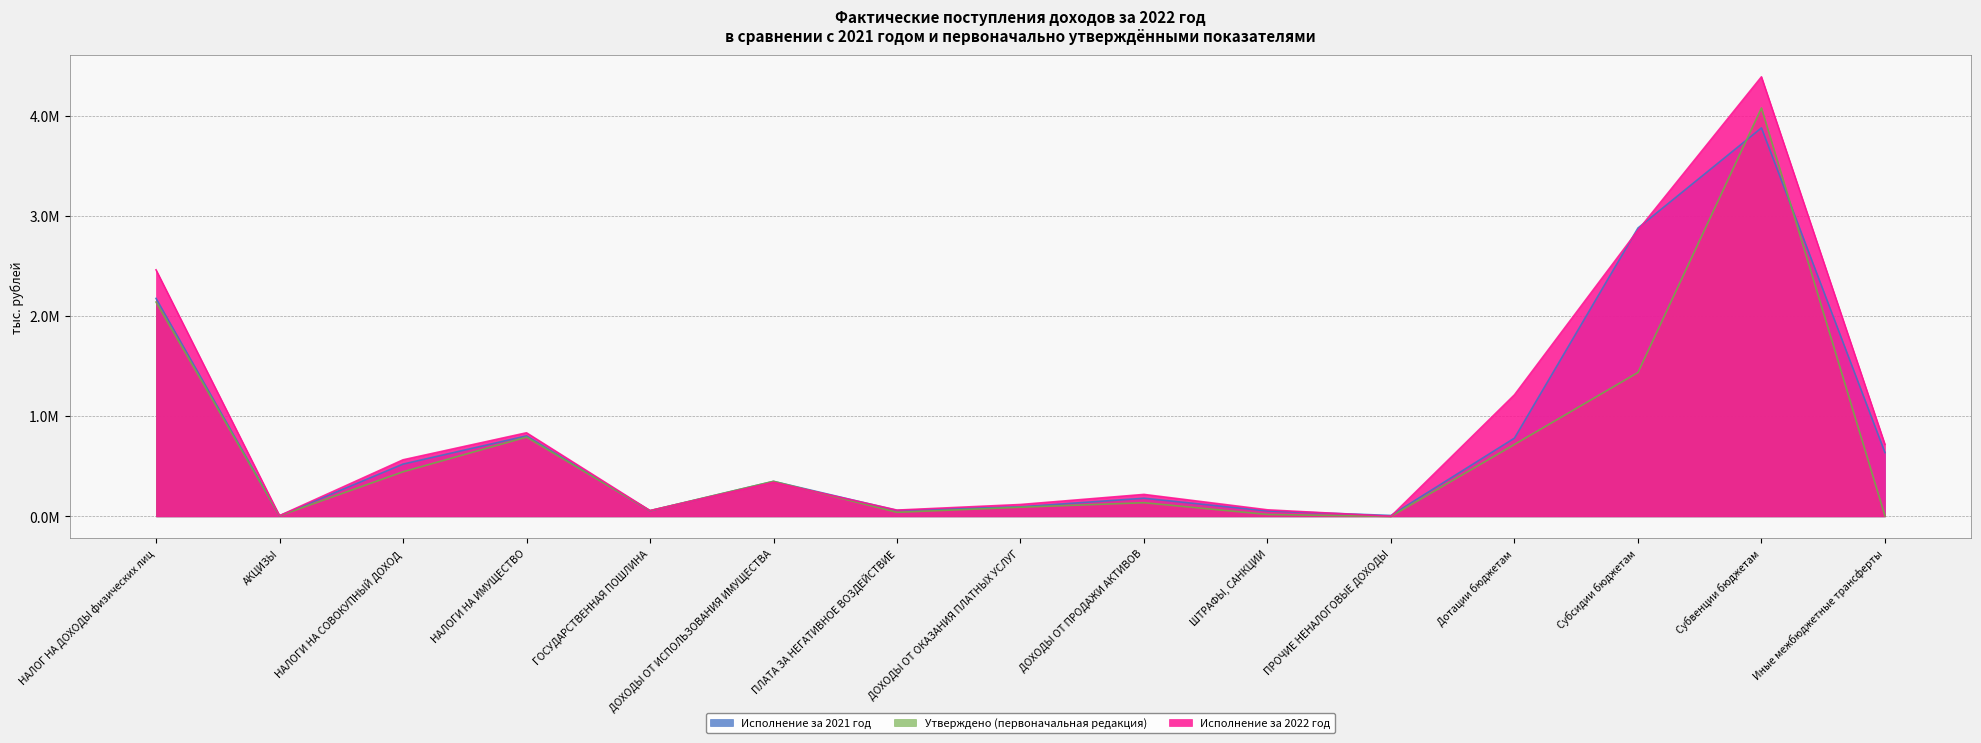

How many lines are shown in the chart?

3